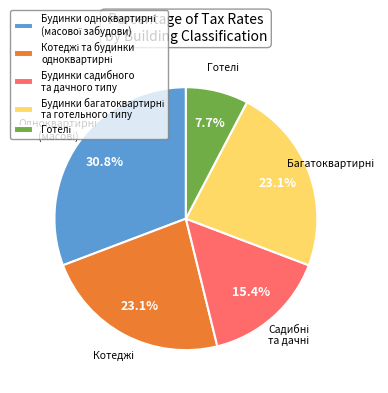

Does any single category account for the majority?

No